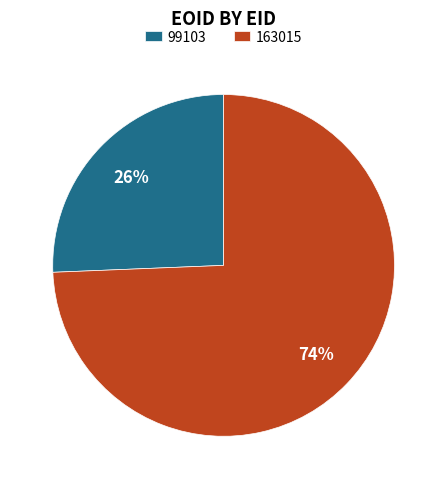

What is the smallest slice in the pie chart?

99103